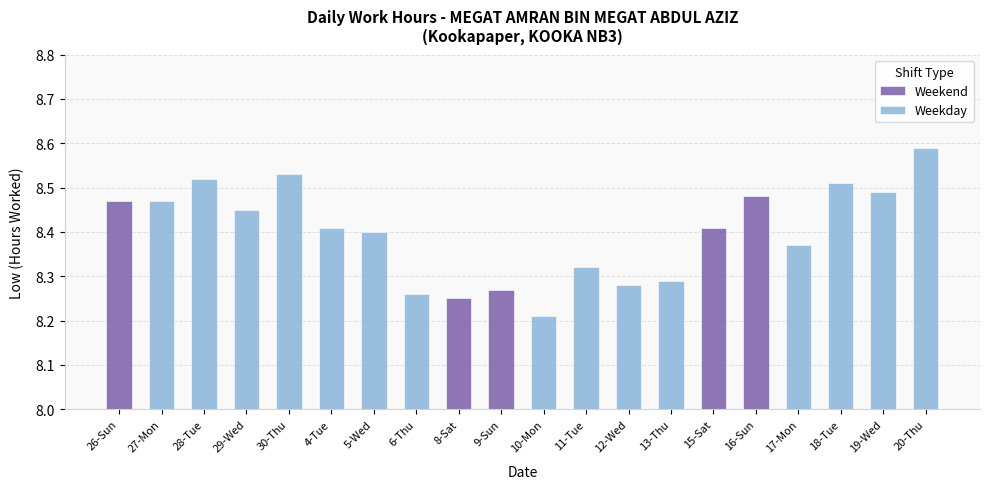

What is the ratio of the value at 11-Tue to the value at 26-Sun?

1.0